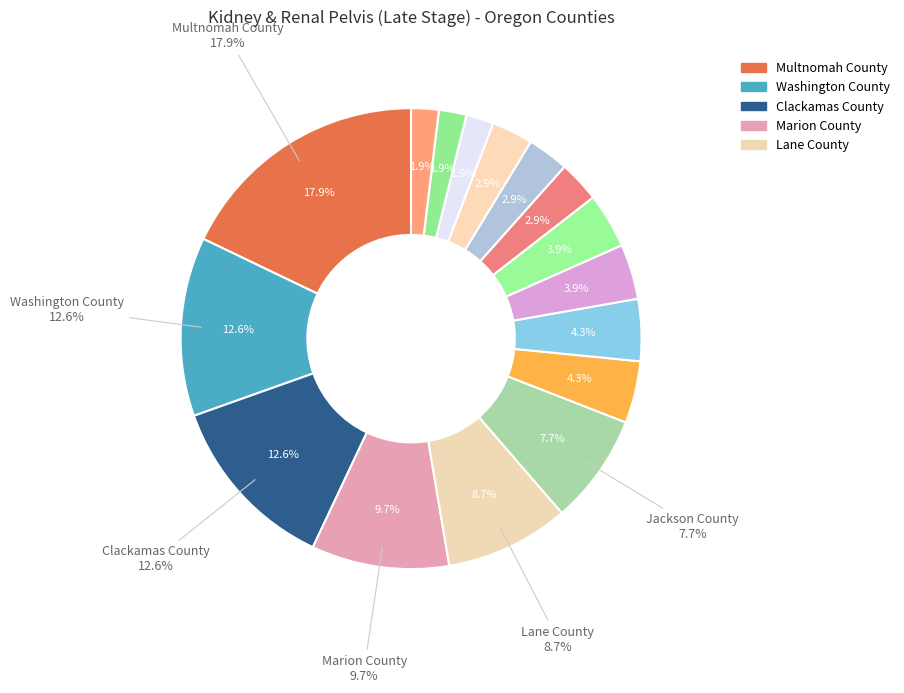

What portion of the pie excludes Coos County?

97.1%